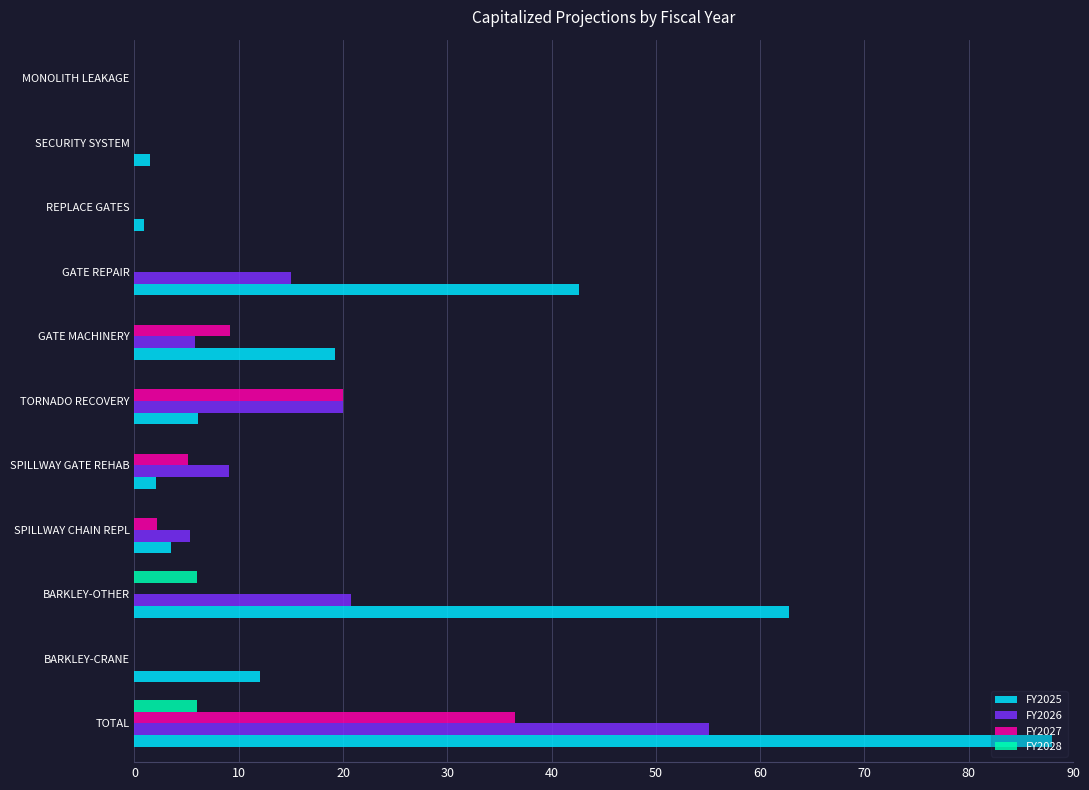

What is the sum of all FY2028 values?

11.9